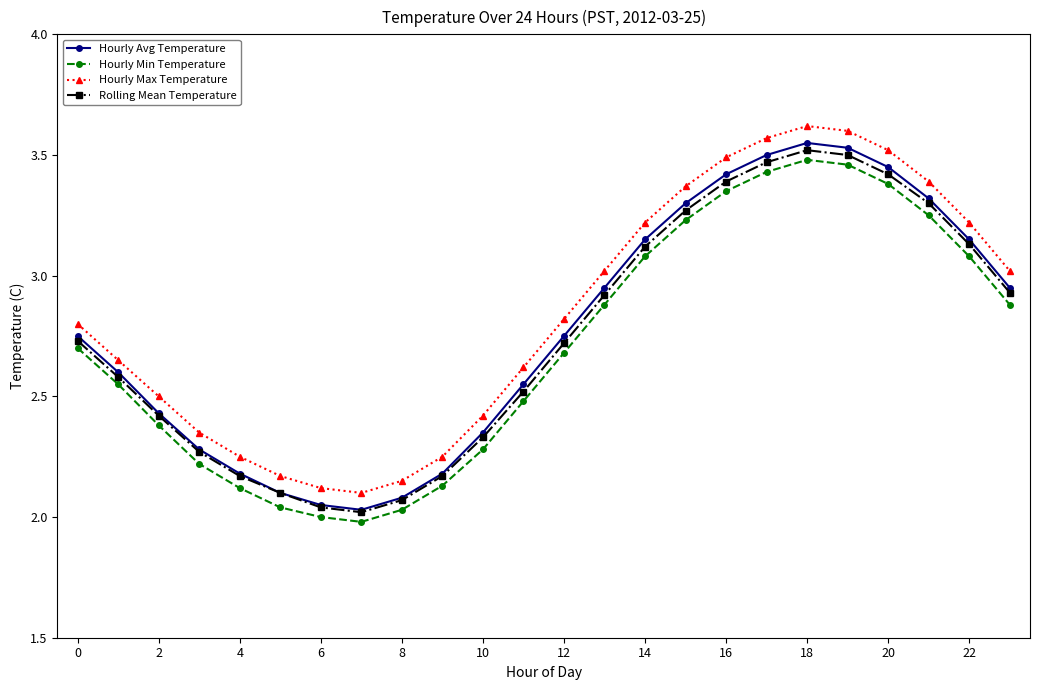

In Hourly Avg Temperature, how many points are lower than both neighbors (excluding endpoints)?

1